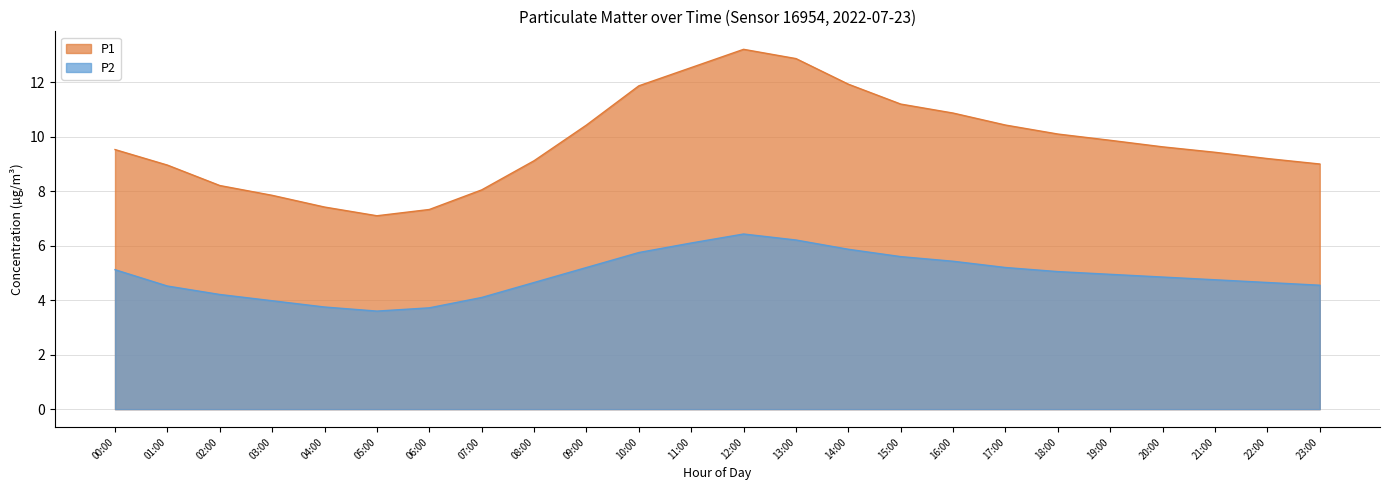

Between 00:00 and 10:00, which series saw the biggest shift?

P1